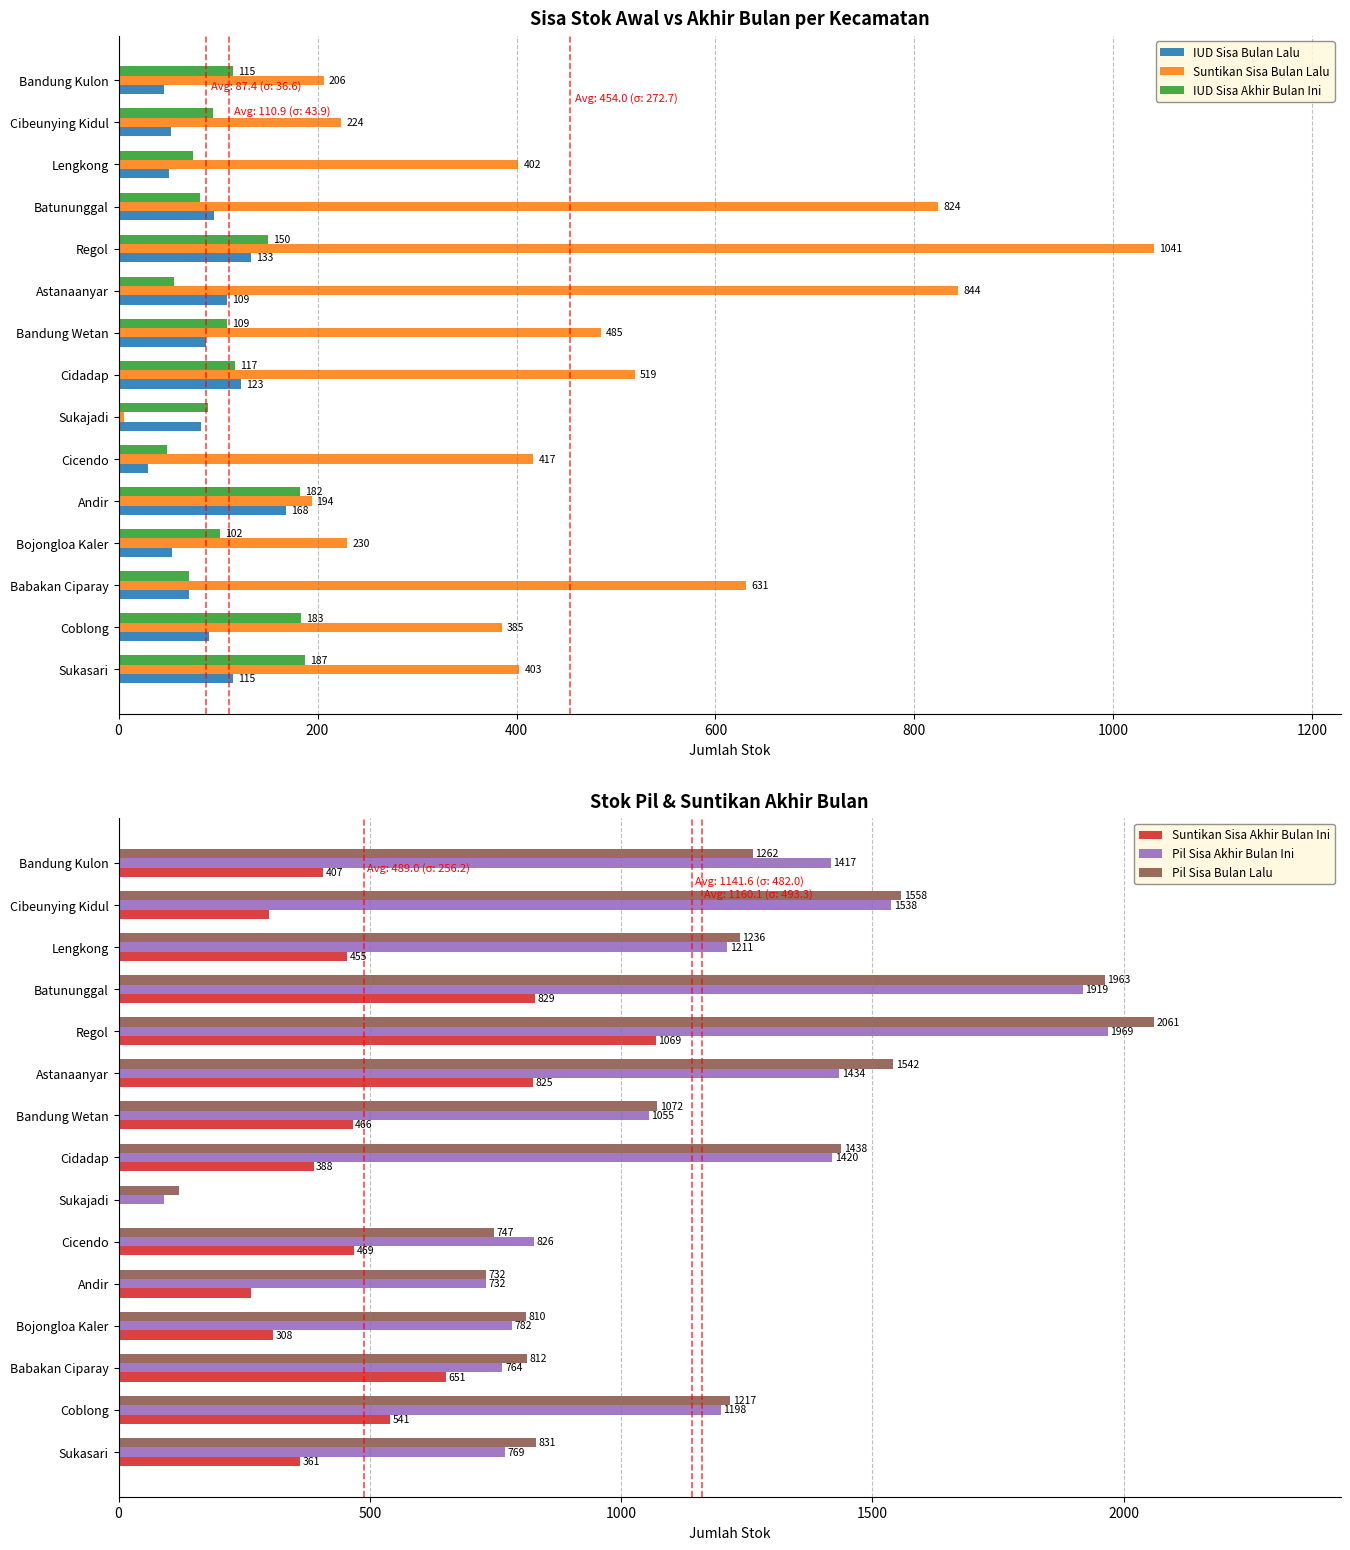

The Suntikan Sisa Akhir Bulan Ini series shows 388 at Cidadap. True or false?

True